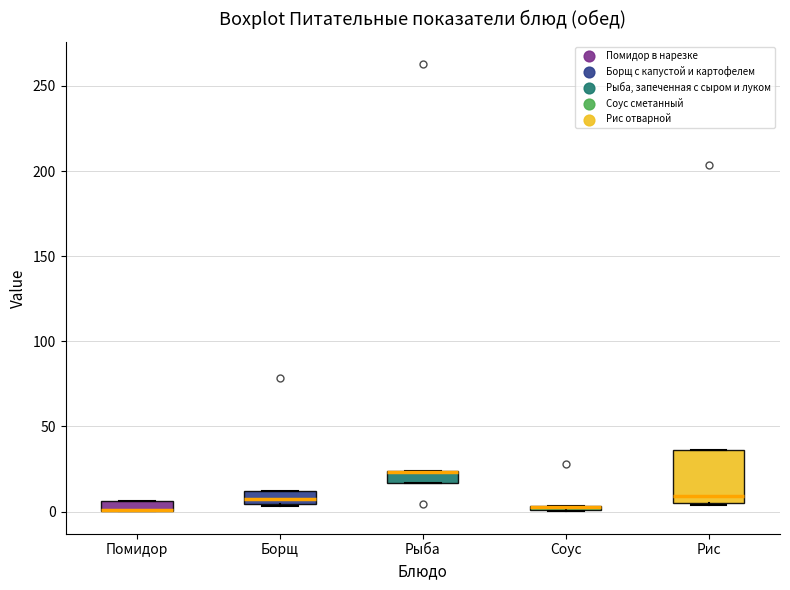

Where is the lower edge of the box for Соус on the y-axis? The values are not printed on the chart, so give them approximately, as read against the axis.

0